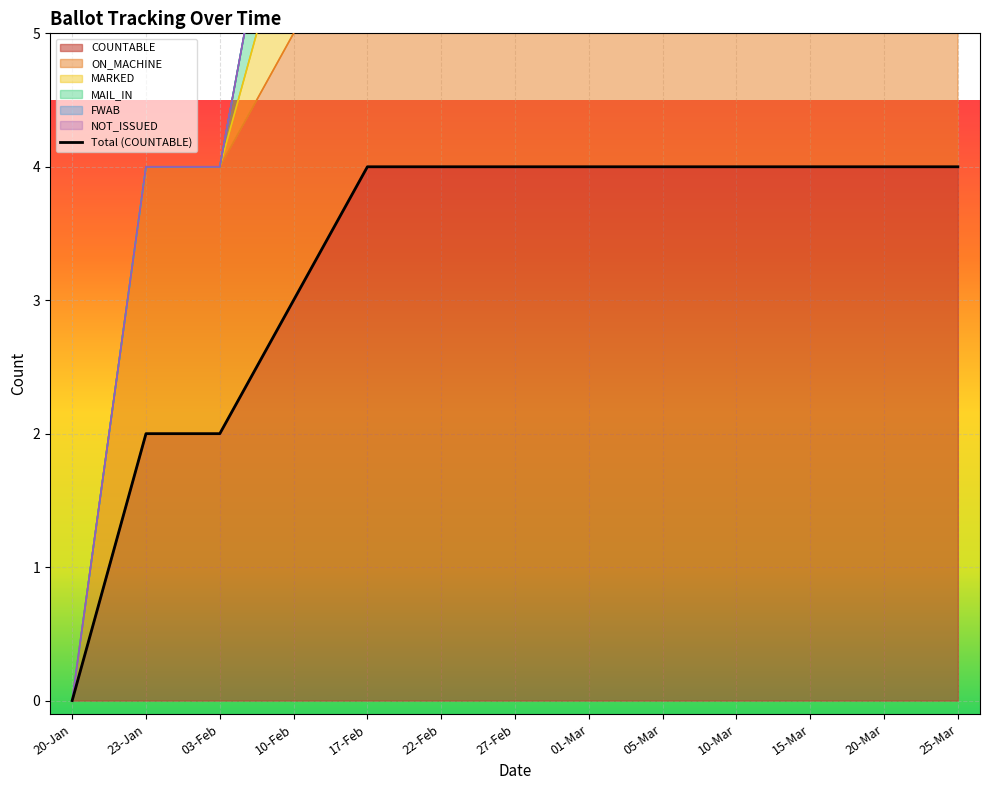

The chart shows a value of 4 at 17-Feb. True or false?

True